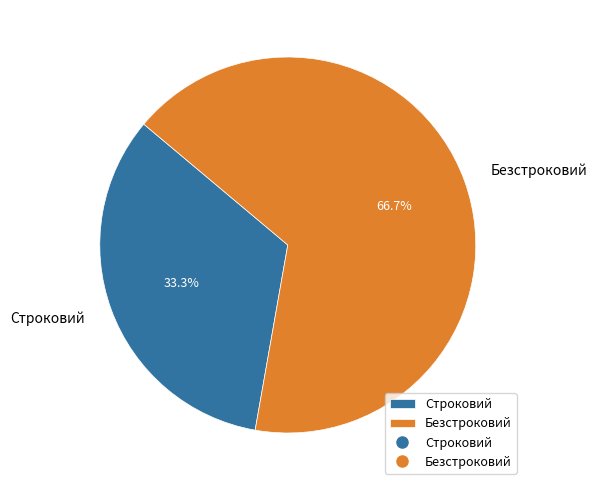

Does any single category account for the majority?

Yes